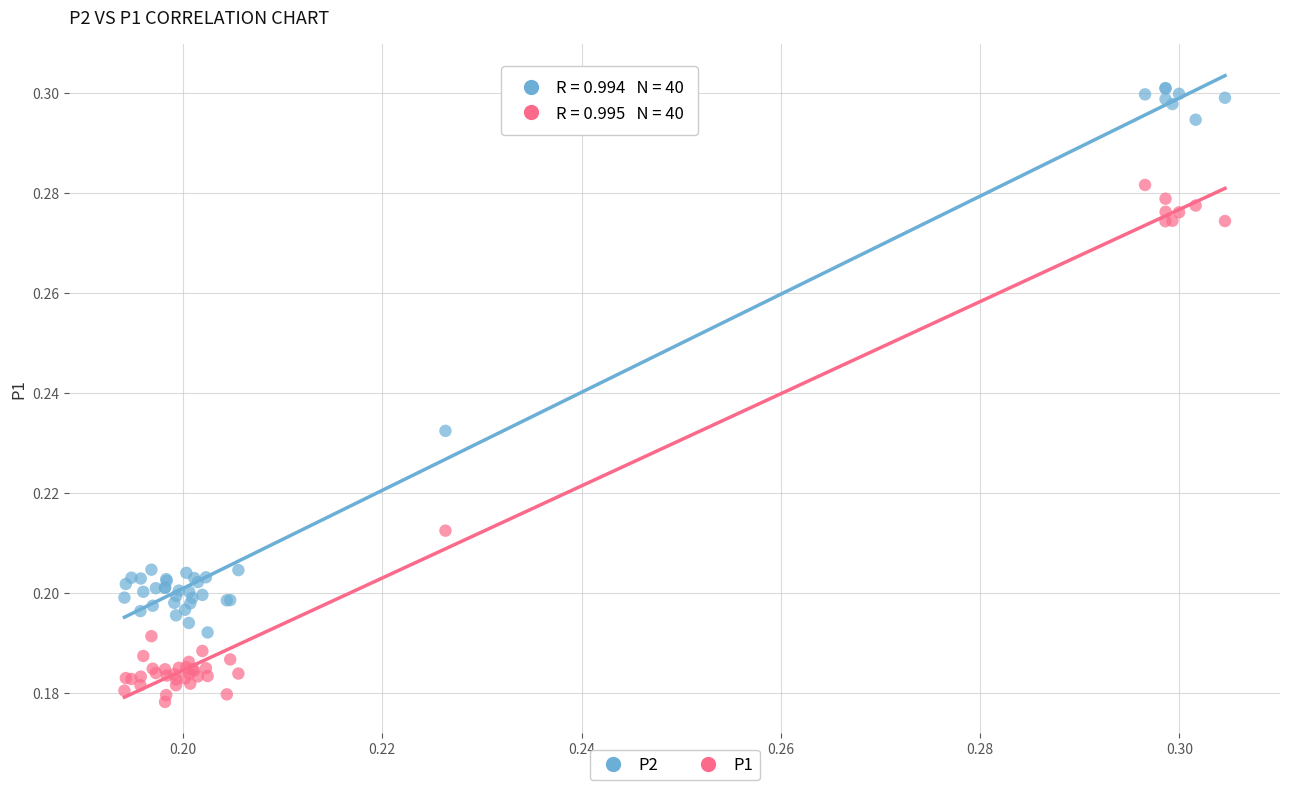

Which series reaches the minimum Y coordinate?

P1